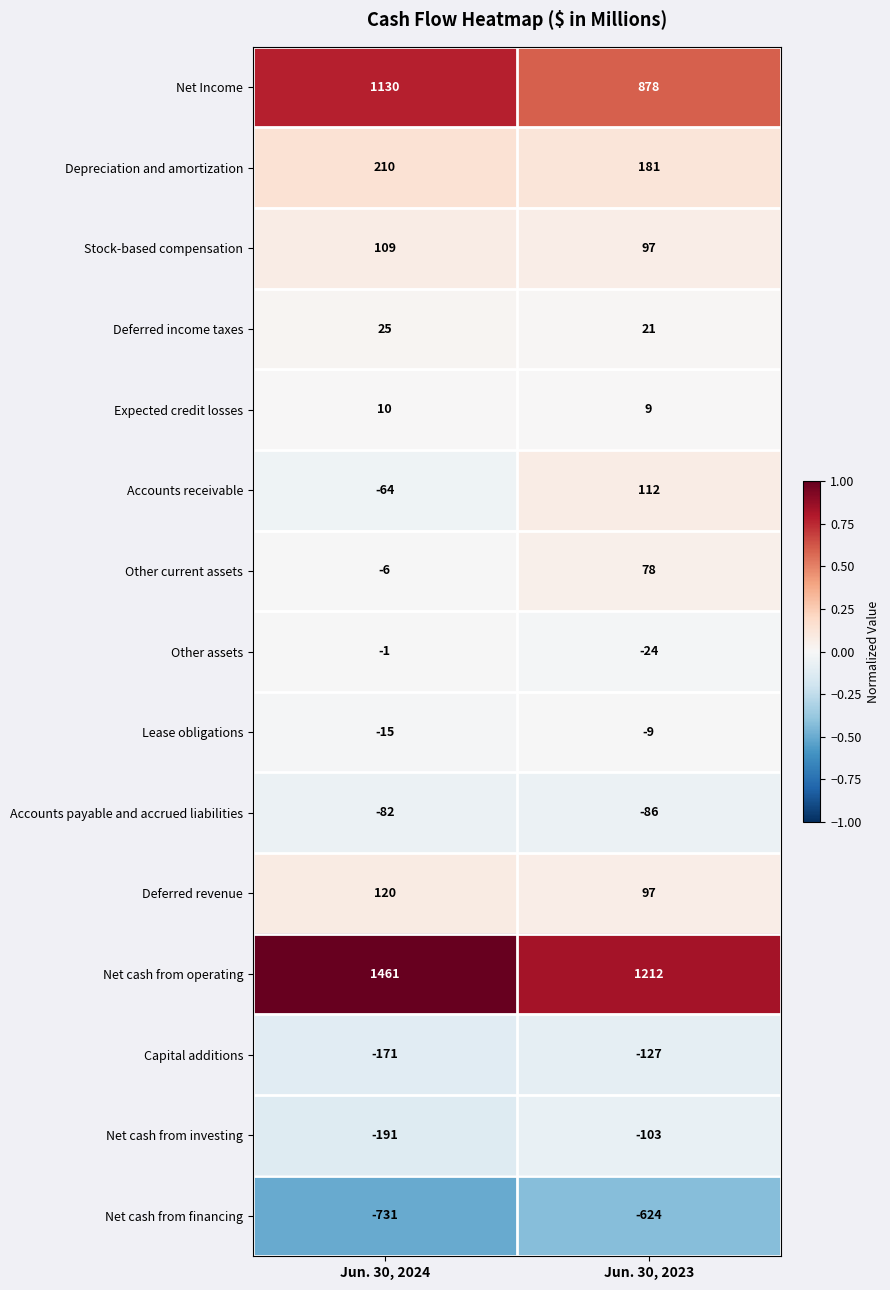

Reading left to right, transcribe all the data shown in this chart.

Net Income: Jun. 30, 2024=1130	Jun. 30, 2023=878
Depreciation and amortization: Jun. 30, 2024=210	Jun. 30, 2023=181
Stock-based compensation: Jun. 30, 2024=109	Jun. 30, 2023=97
Deferred income taxes: Jun. 30, 2024=25	Jun. 30, 2023=21
Expected credit losses: Jun. 30, 2024=10	Jun. 30, 2023=9
Accounts receivable: Jun. 30, 2024=-64	Jun. 30, 2023=112
Other current assets: Jun. 30, 2024=-6	Jun. 30, 2023=78
Other assets: Jun. 30, 2024=-1	Jun. 30, 2023=-24
Lease obligations: Jun. 30, 2024=-15	Jun. 30, 2023=-9
Accounts payable and accrued liabilities: Jun. 30, 2024=-82	Jun. 30, 2023=-86
Deferred revenue: Jun. 30, 2024=120	Jun. 30, 2023=97
Net cash from operating: Jun. 30, 2024=1461	Jun. 30, 2023=1212
Capital additions: Jun. 30, 2024=-171	Jun. 30, 2023=-127
Net cash from investing: Jun. 30, 2024=-191	Jun. 30, 2023=-103
Net cash from financing: Jun. 30, 2024=-731	Jun. 30, 2023=-624